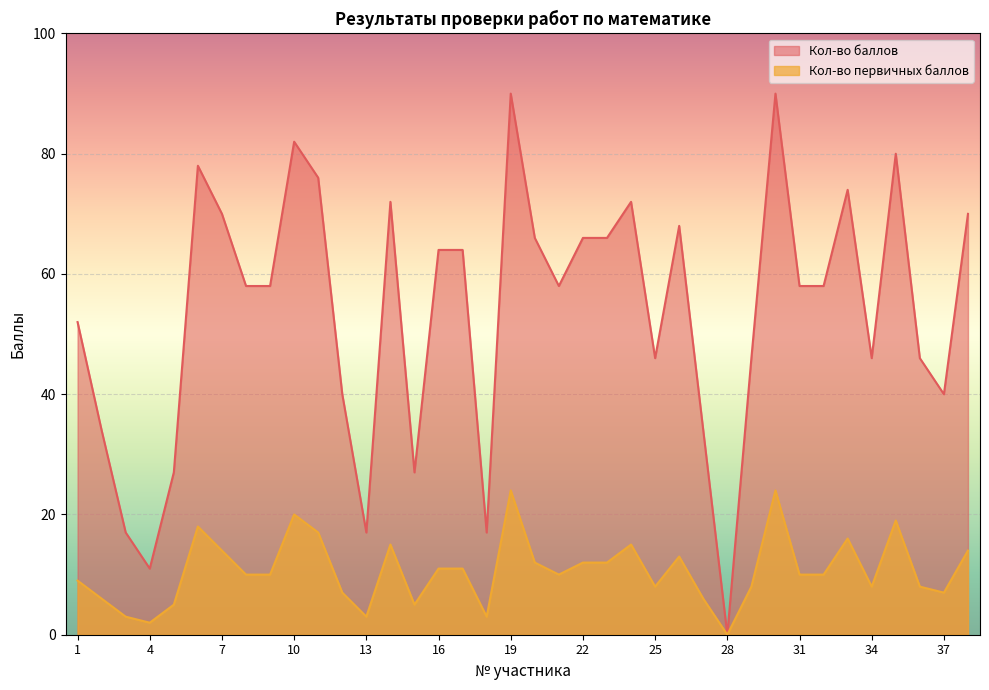

List the series in order of their peak value, highest first.

Кол-во баллов, Кол-во первичных баллов